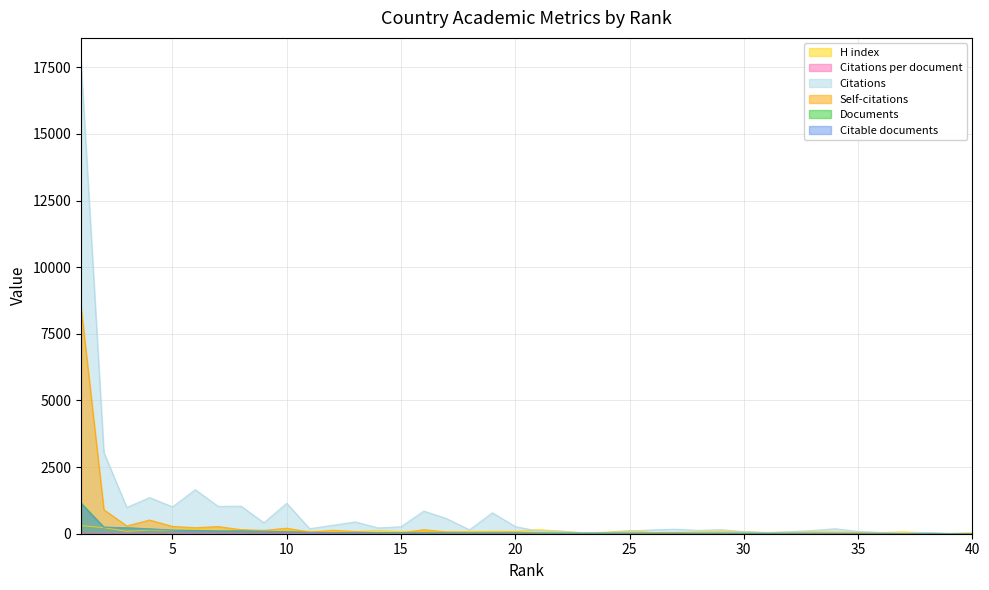

What is the average value of the Citations series?

877.2